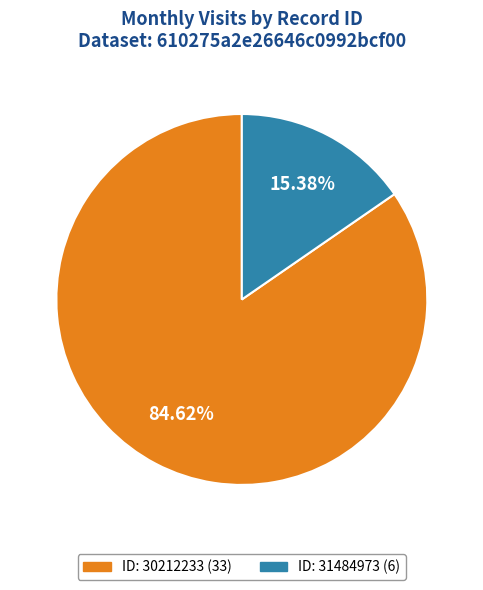

What is the majority slice?

ID: 30212233 (33)